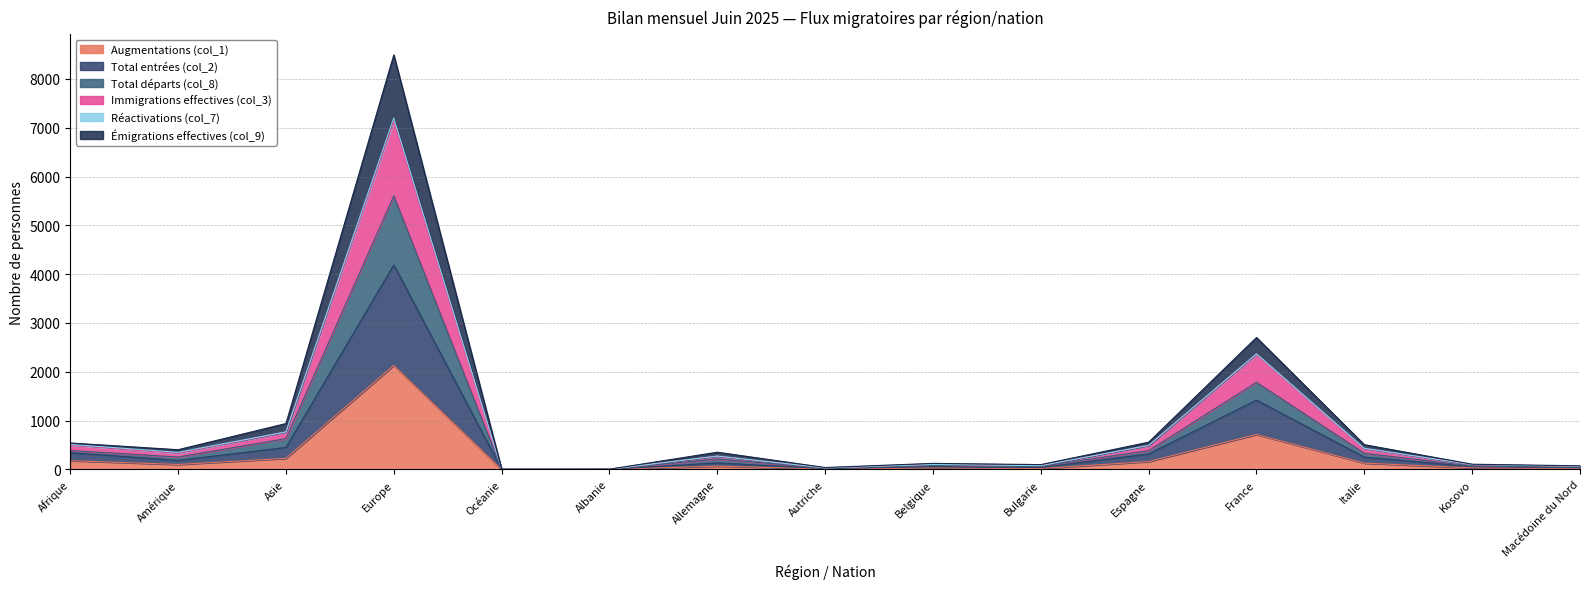

What is the sum of the Total entrées (col_2) values at Macédoine du Nord and Belgique?

92